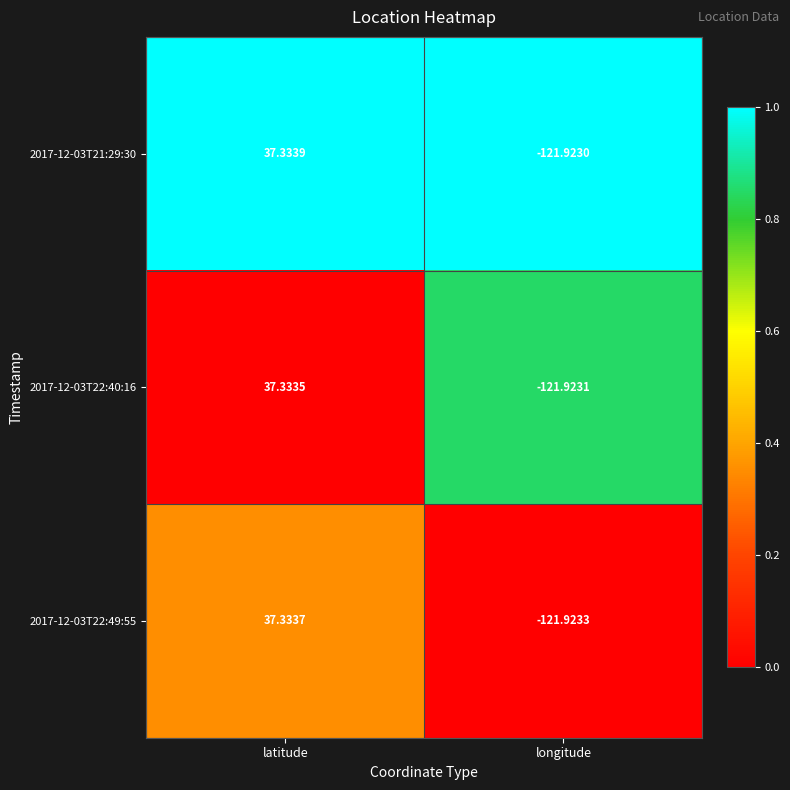

Which series has the largest total across all categories?

2017-12-03T21:29:30